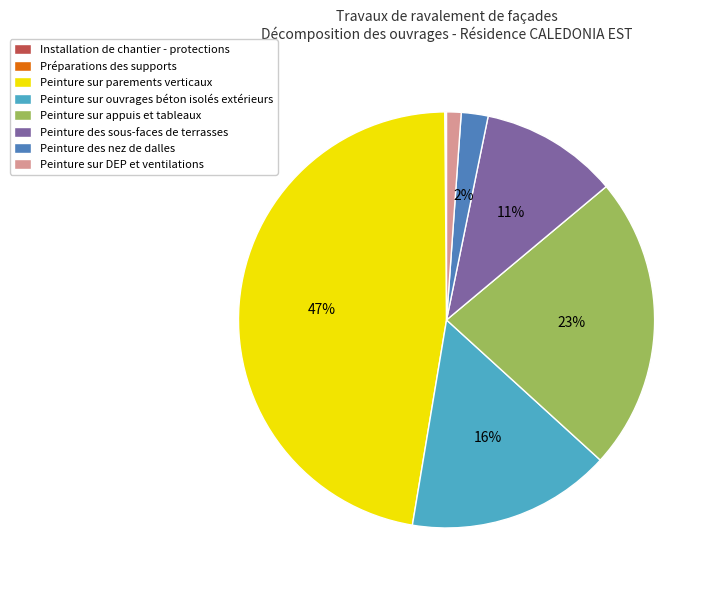

To the nearest percent, what percentage of the pie is Peinture sur appuis et tableaux?

23%